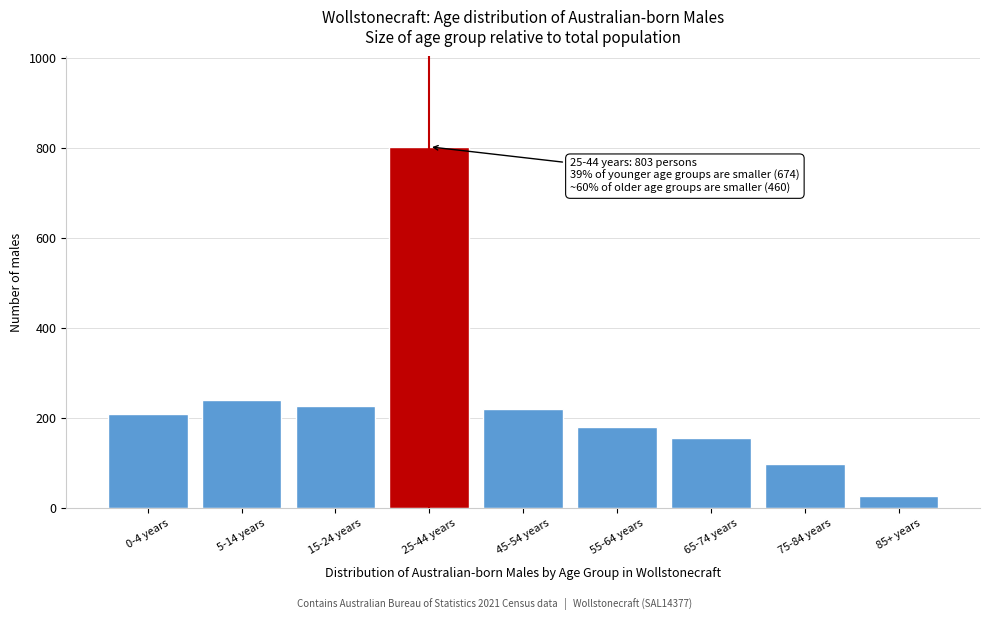

Reading left to right, what are all the values shown in this chart?

208	241	226	803	220	180	156	97	27